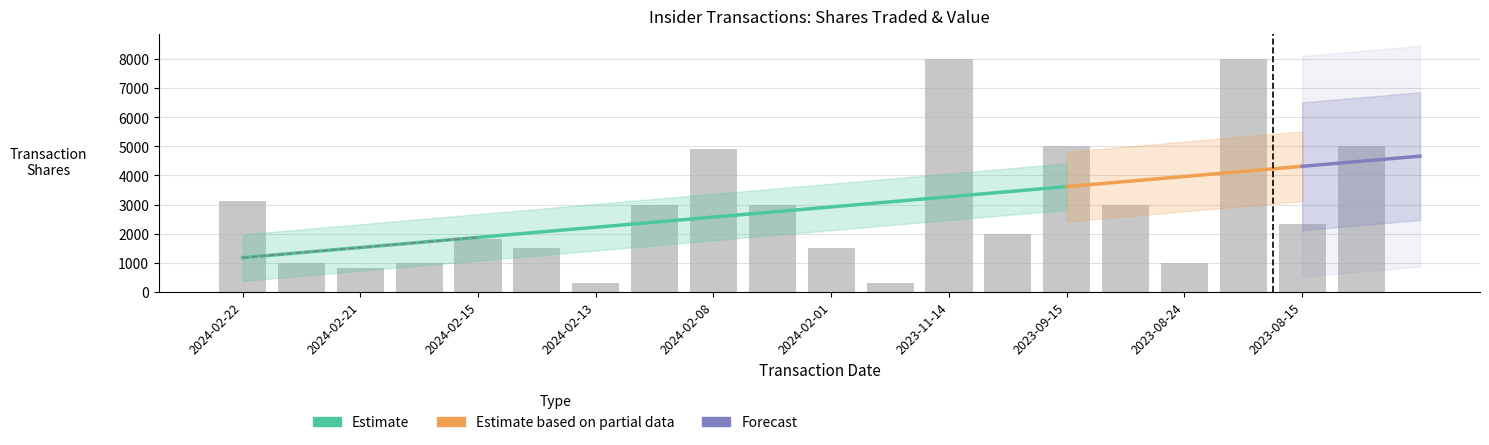

What is the label of the 12th bar from the right?

2024-02-08